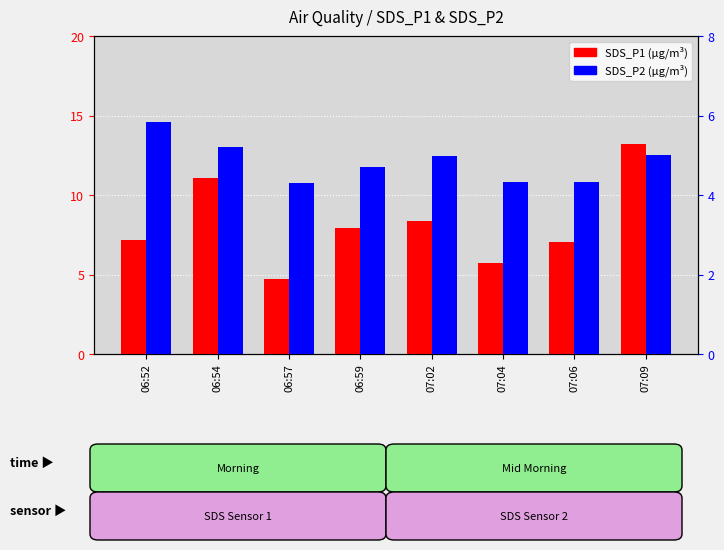

At which label does SDS_P2 reach its peak?

06:52